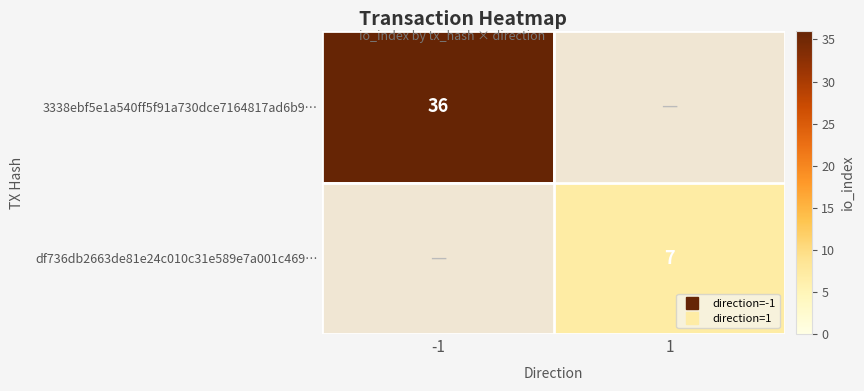

List the series in order of their overall mean, lowest first.

df736db2663de81e24c010c31e589e7a001c469…, 3338ebf5e1a540ff5f91a730dce7164817ad6b9…